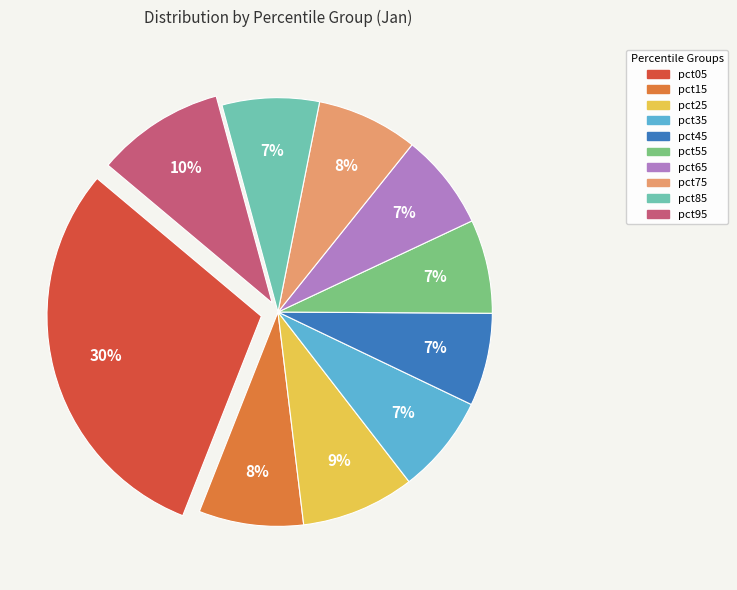

What is the largest slice in the pie chart?

pct05